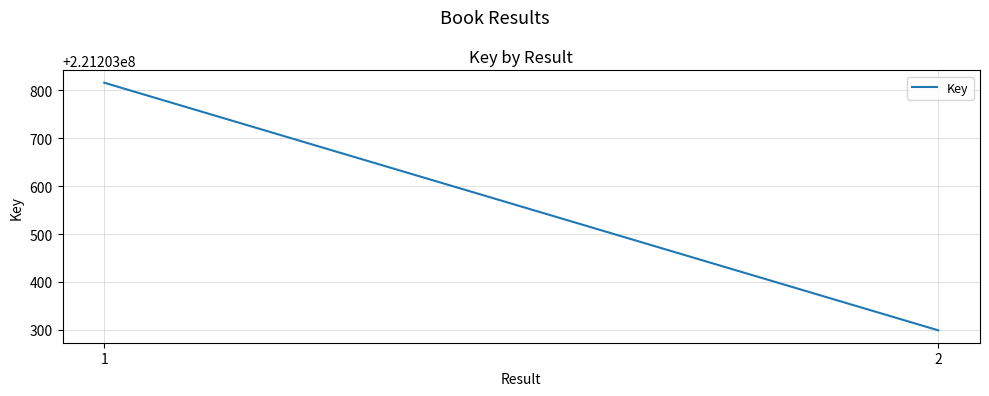

How many values are between 221203299 and 221203816?

2